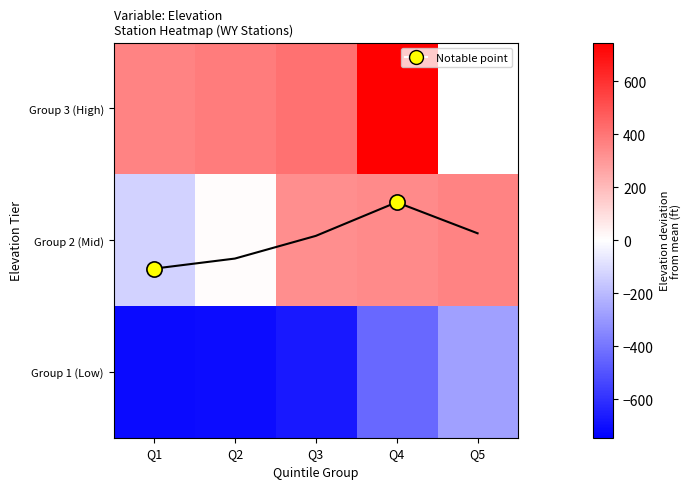

Is it true that Group 3 (High) equals 360.3 at Q1?

True